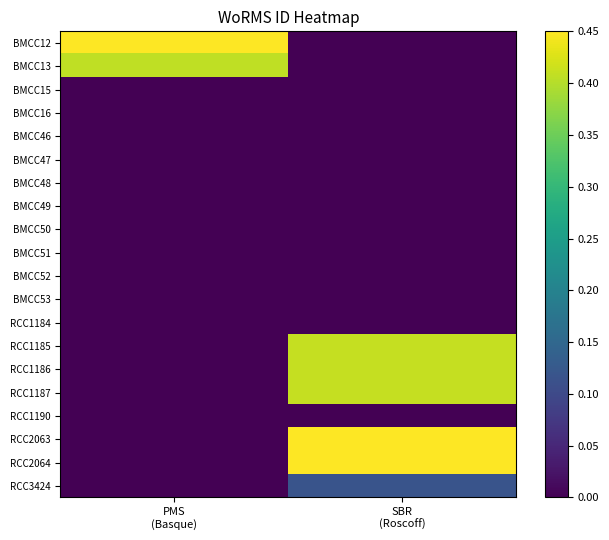

At PMS (Basque), list the series in order from smallest to largest.

BMCC15, BMCC16, BMCC46, BMCC47, BMCC48, BMCC49, BMCC50, BMCC51, BMCC52, BMCC53, RCC1184, RCC1185, RCC1186, RCC1187, RCC1190, RCC2063, RCC2064, RCC3424, BMCC13, BMCC12